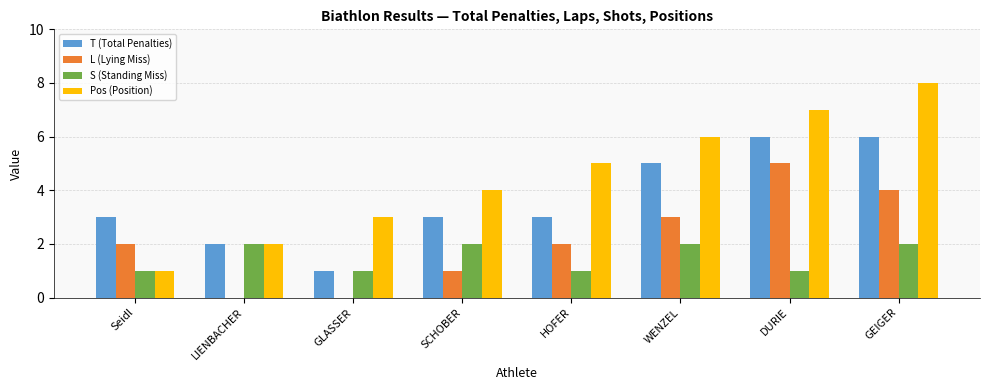

The value of S (Standing Miss) at Seidl is 1. True or false?

True